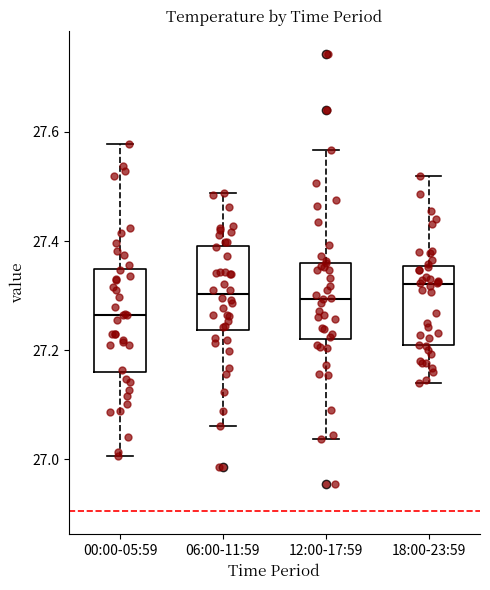

Reading left to right, read every box against the y-axis: the position of its median line, the range the box covers, and the ends of its whiskers. The values are not printed on the chart, so give them approximately, as read against the axis.

00:00-05:59: median 27.26, box 27.16 to 27.34, whiskers 27.00 to 27.58
06:00-11:59: median 27.30, box 27.24 to 27.40, whiskers 27.06 to 27.48
12:00-17:59: median 27.30, box 27.22 to 27.36, whiskers 27.04 to 27.56
18:00-23:59: median 27.32, box 27.20 to 27.36, whiskers 27.14 to 27.52